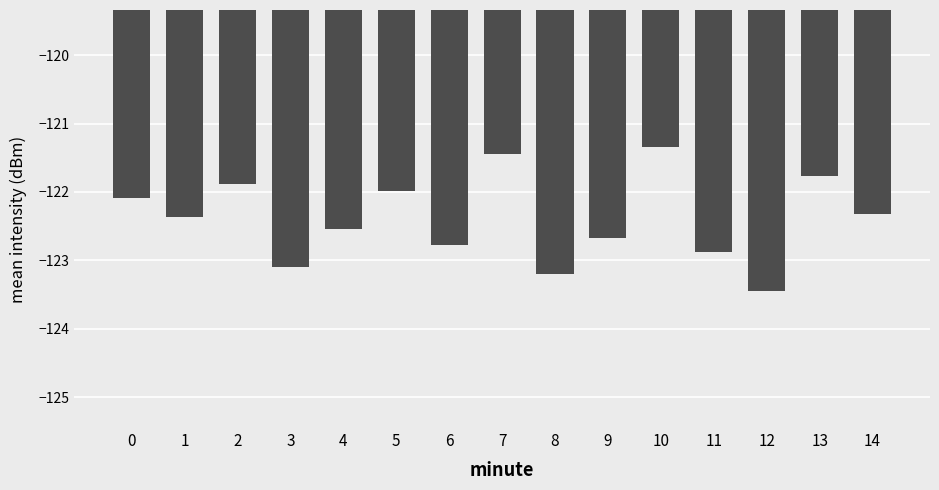

What is the average value?

-122.4